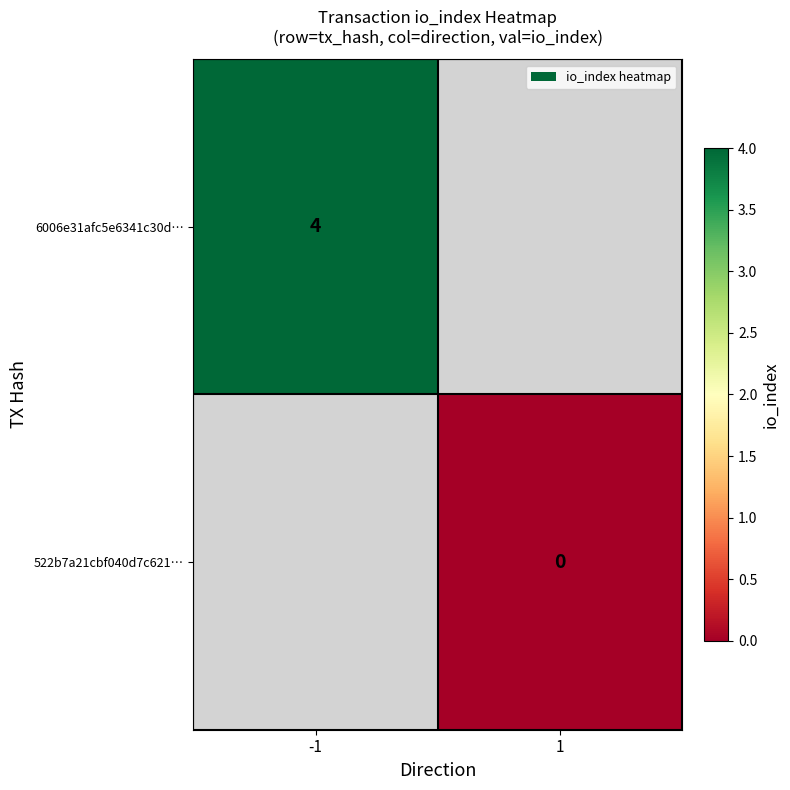

At which category does the chart reach its peak across all series?

-1